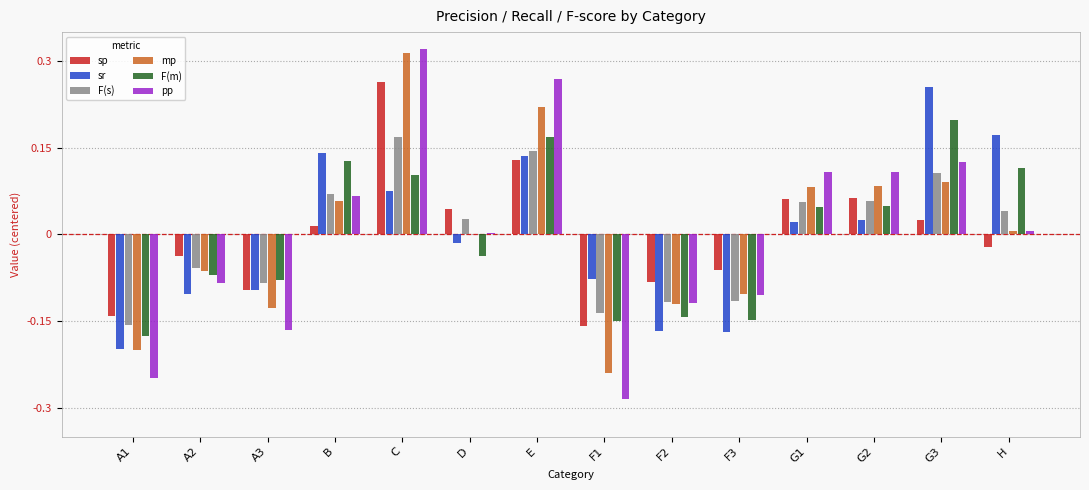

Which series changed the most between A3 and B?

sr